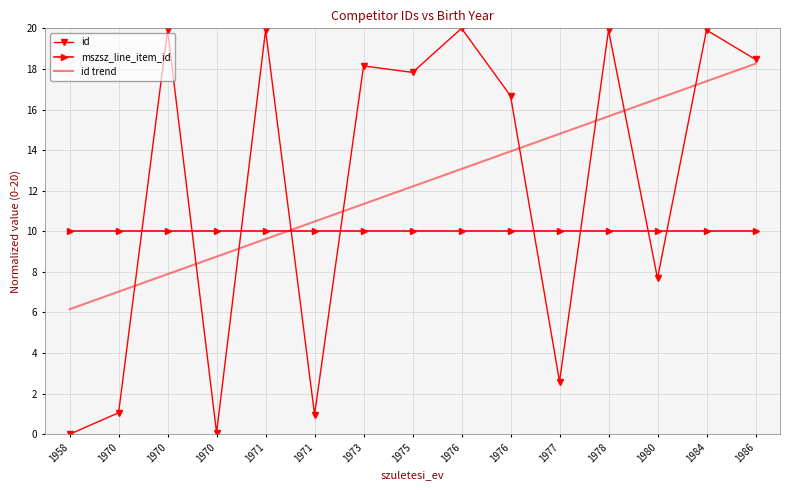

True or false: id has more than 1 interior local peaks.

True